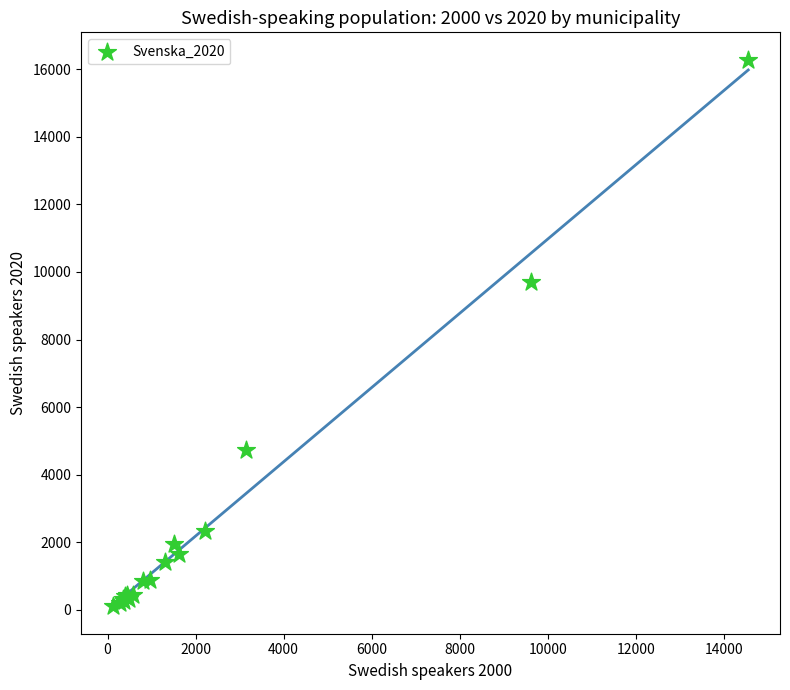

What Y value in the scatter plot is closest to 8192?

9699